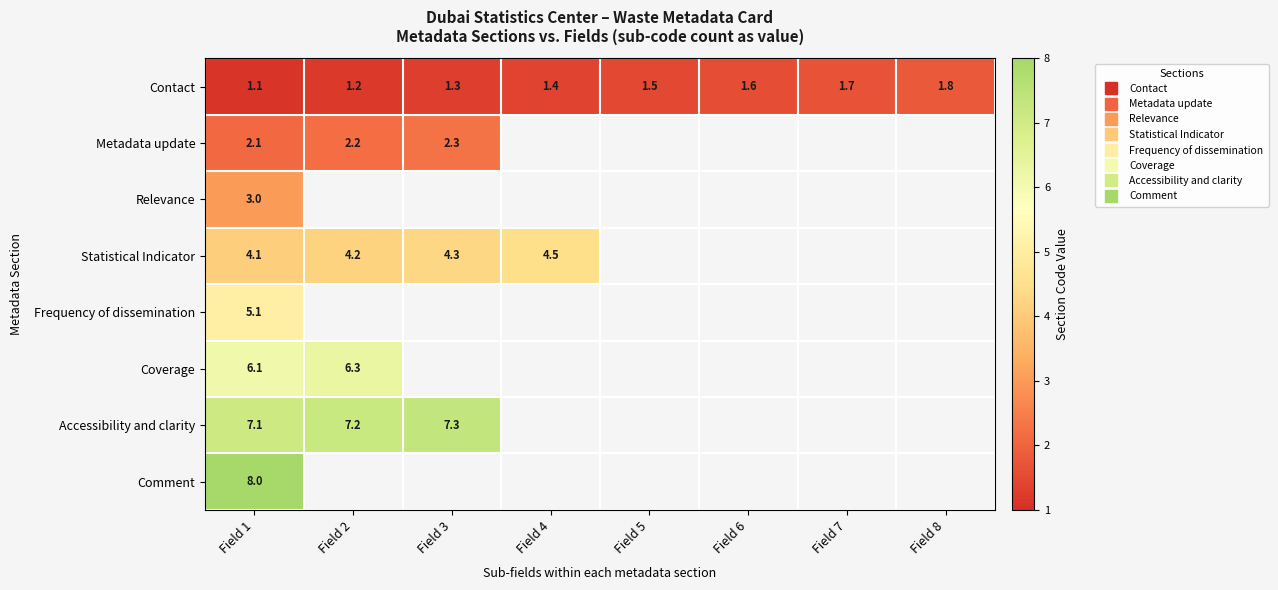

Is it true that Coverage equals 9.1 at Field 1?

False